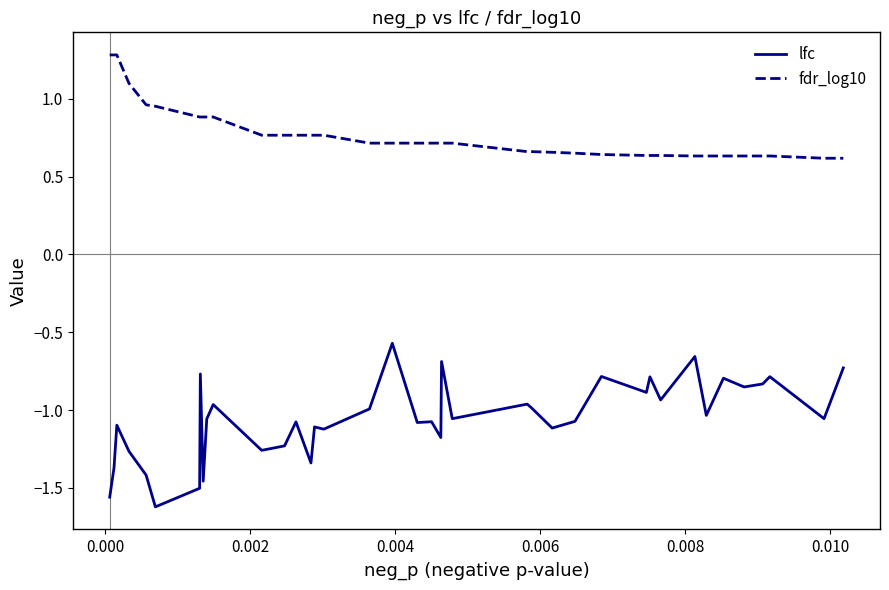

True or false: fdr_log10 and lfc cross at least once.

False